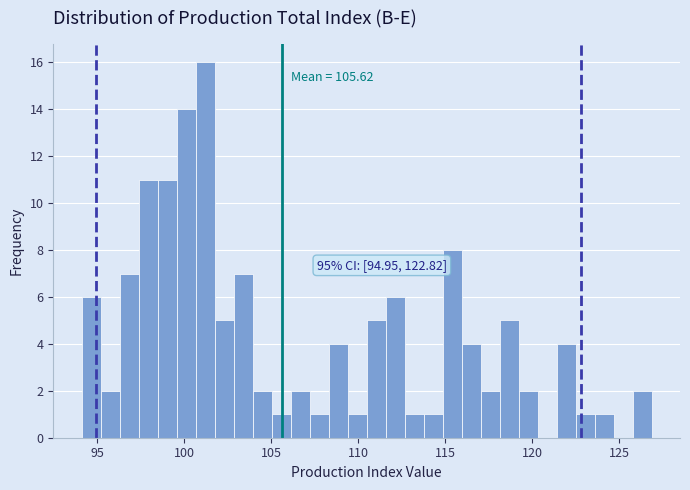

Around what value on the x-axis is the tallest bar? Give the approximate position of its centre, as read against the axis.

101.0